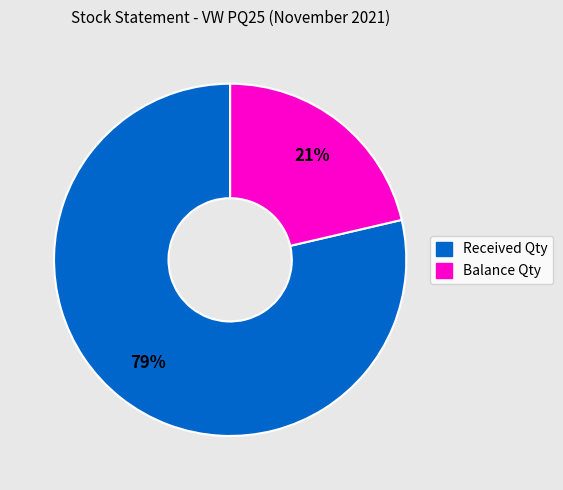

What is the smallest slice in the pie chart?

Balance Qty